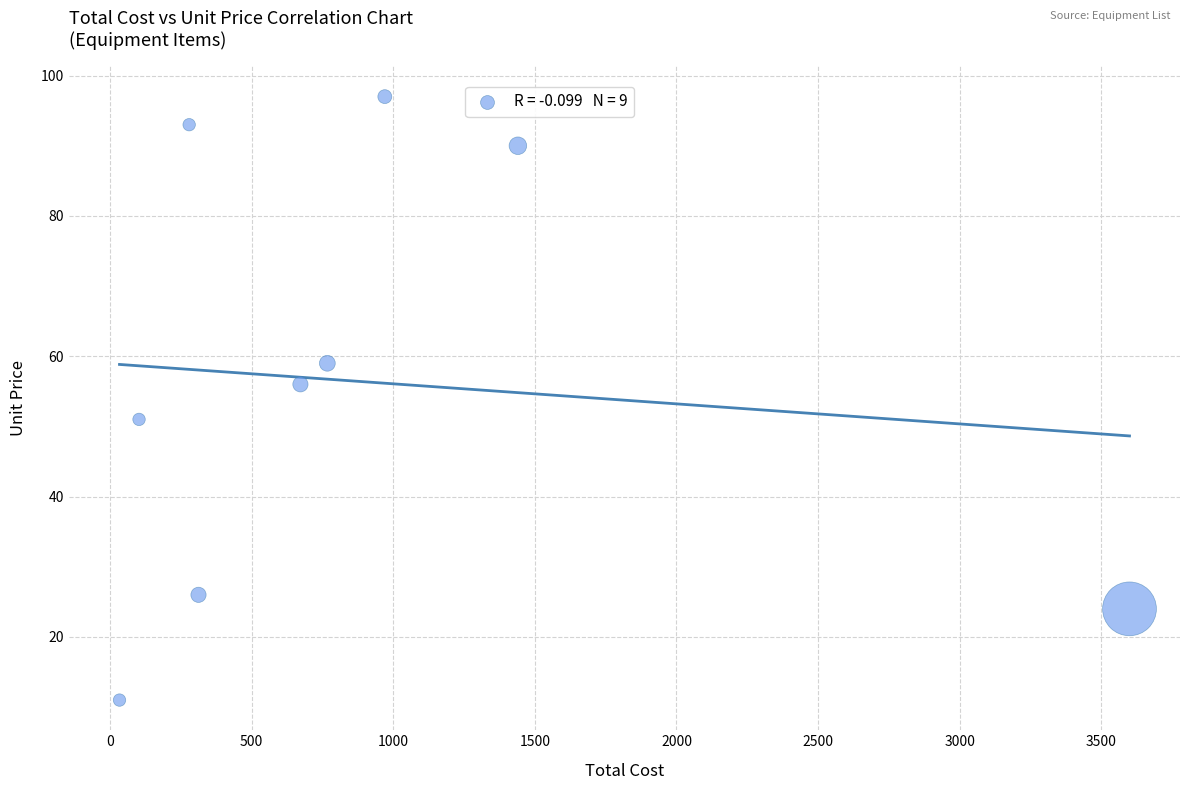

What Y value in the scatter plot is closest to 54?

56